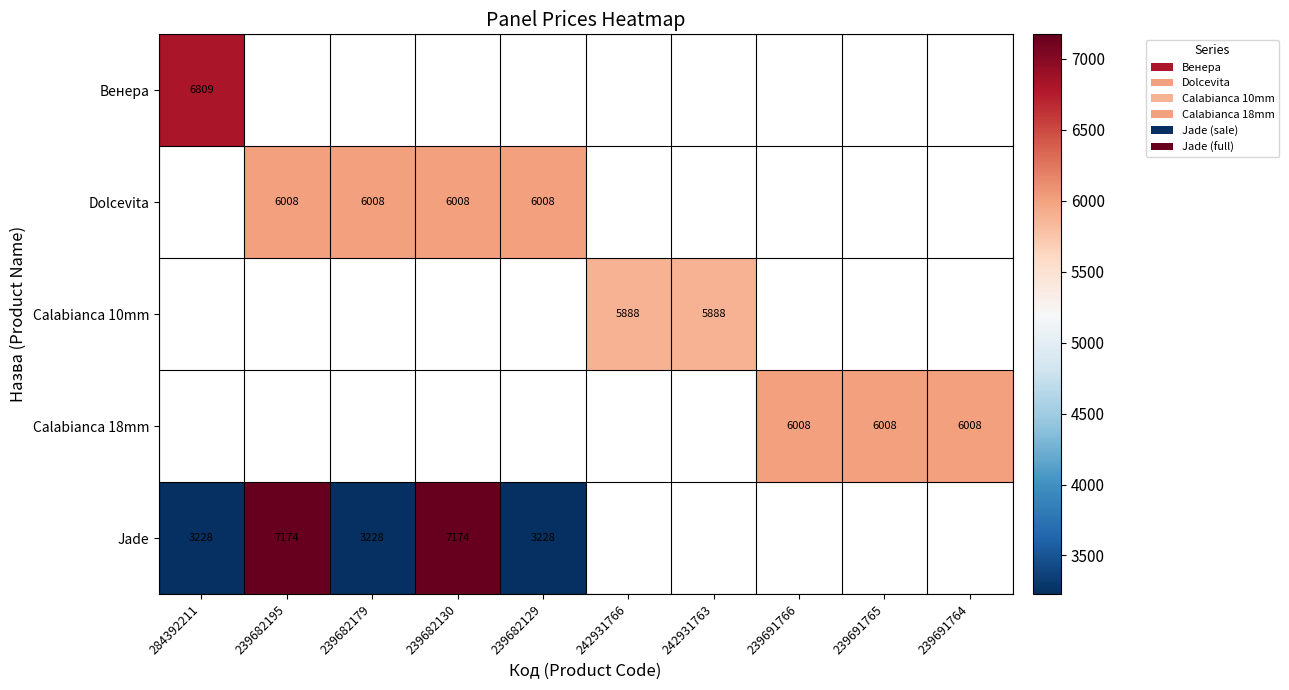

Between 239682179 and 239682129, which series saw the biggest shift?

Dolcevita